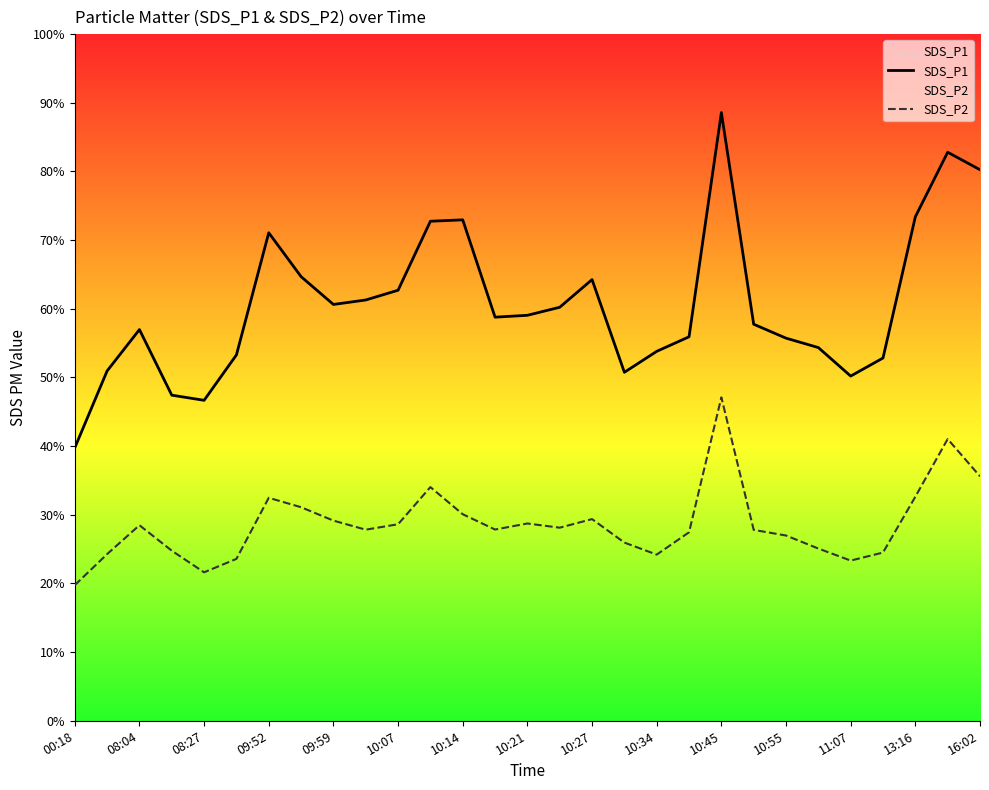

Count the number of categories in the chart.

29